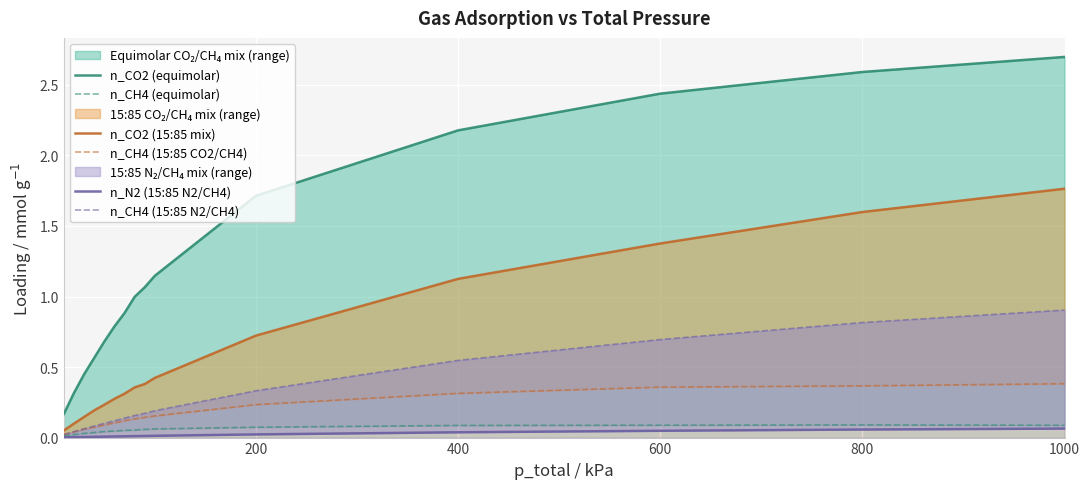

Which series has the largest total across all categories?

n_CO2 (equimolar)